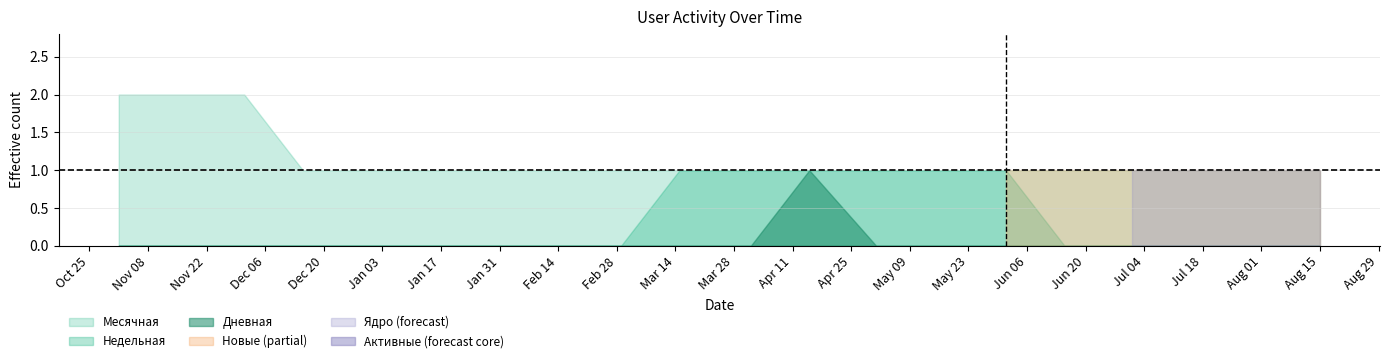

What is the value of the Недельная point at the 10th from the left?

1